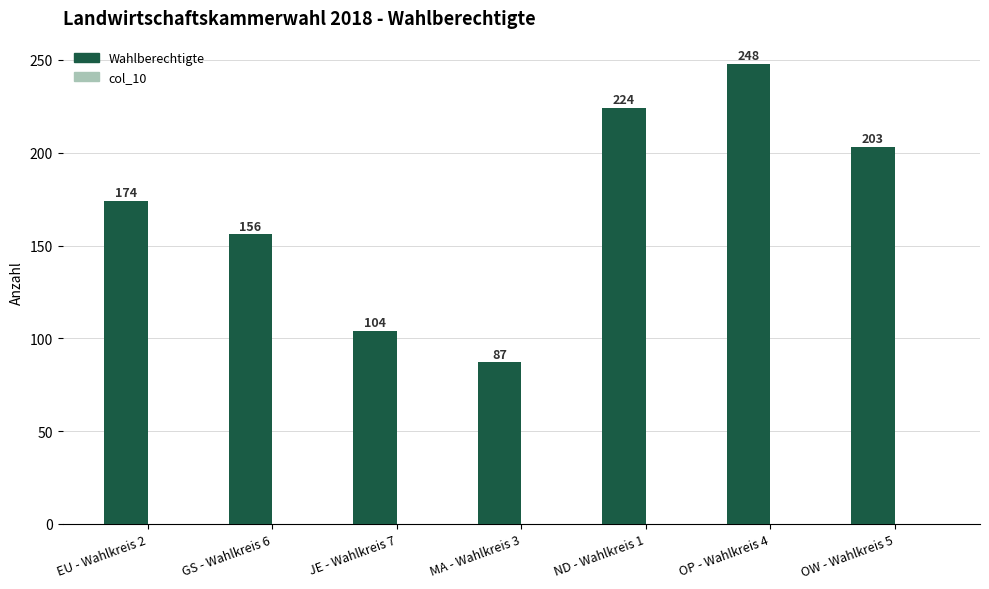

Reading right to left, extract all data points from this chart.

203	248	224	87	104	156	174